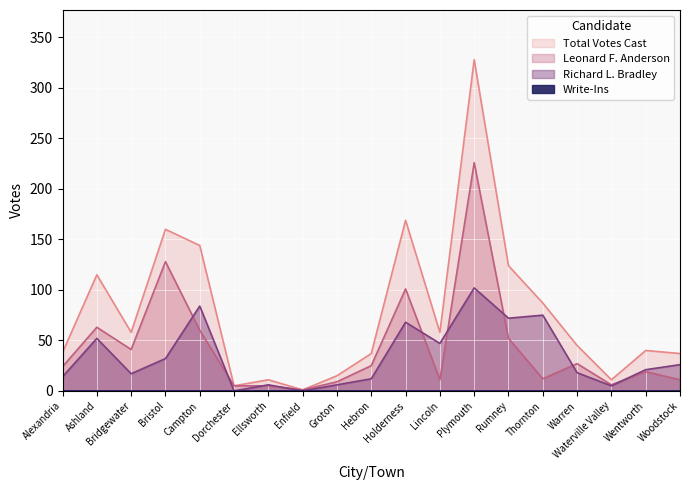

What is the approximate value of Richard L. Bradley at Lincoln?

47